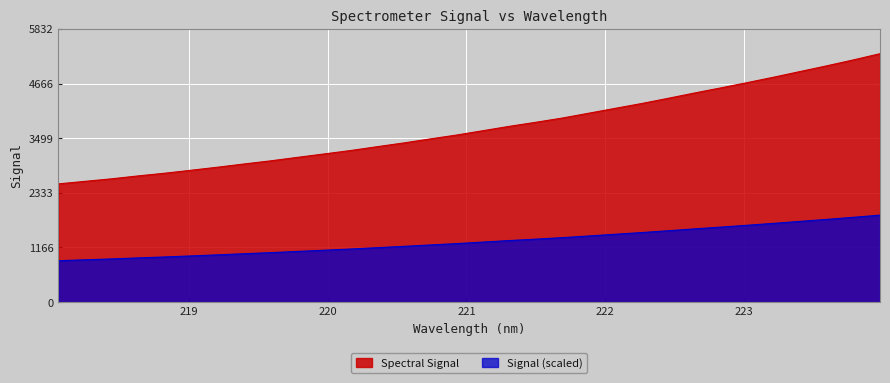

Reading right to left, transcribe all the data shown in this chart.

223.9802=5302.6	223.7895=5170.8	223.5987=5045.1	223.408=4924.0	223.2172=4802.9	223.0264=4686.8	222.8355=4574.0	222.6447=4464.1	222.4538=4350.1	222.263=4239.1	222.0721=4136.0	221.8812=4031.6	221.6902=3928.4	221.4993=3837.9	221.3083=3751.4	221.1174=3657.9	220.9264=3564.6	220.7354=3481.6	220.5444=3395.5	220.3533=3315.7	220.1623=3234.1	219.9712=3160.9	219.7801=3088.6	219.589=3015.0	219.3979=2948.4	219.2067=2879.1	219.0156=2814.0	218.8244=2750.3	218.6332=2693.1	218.442=2630.9	218.2508=2577.1	218.0596=2523.2